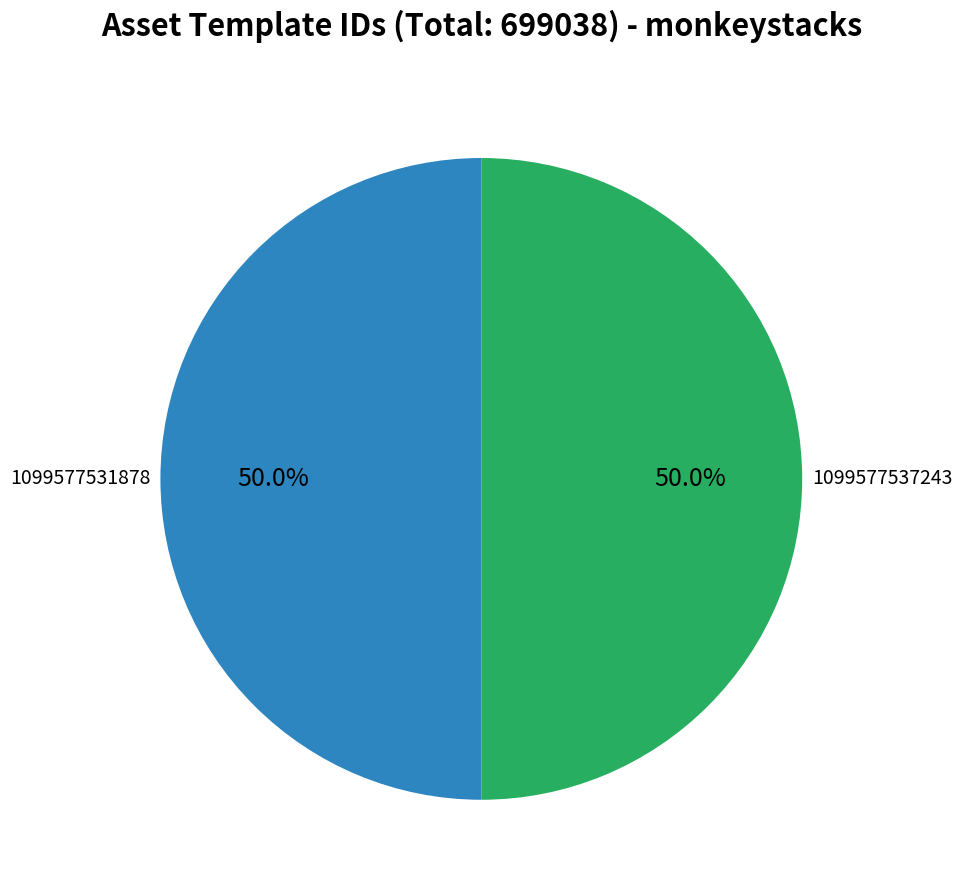

Count the number of slices in the pie.

2